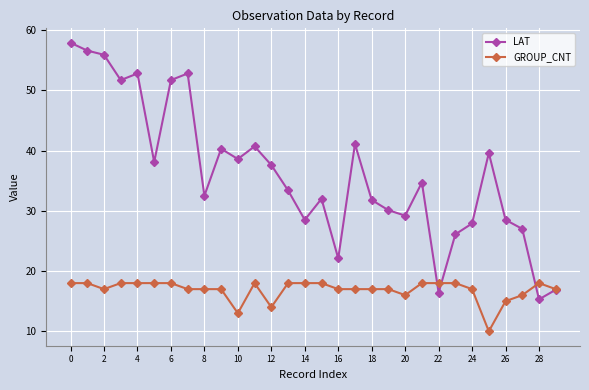

List the series in order of their peak value, lowest first.

GROUP_CNT, LAT